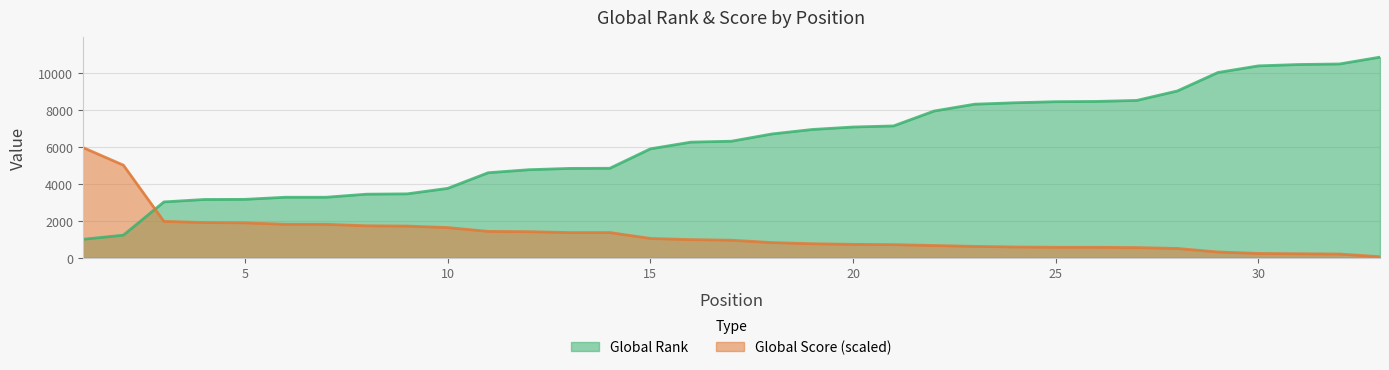

Which label corresponds to the smallest value in the chart?

33